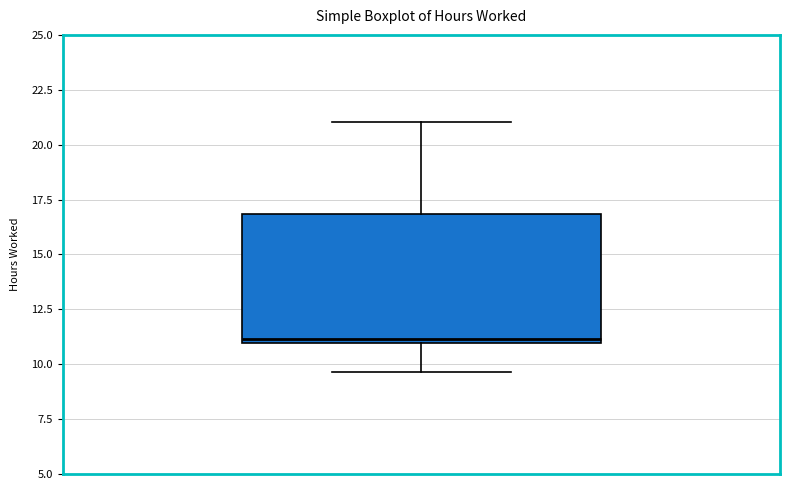

Where is the upper edge of the box on the y-axis? The values are not printed on the chart, so give them approximately, as read against the axis.

17.0